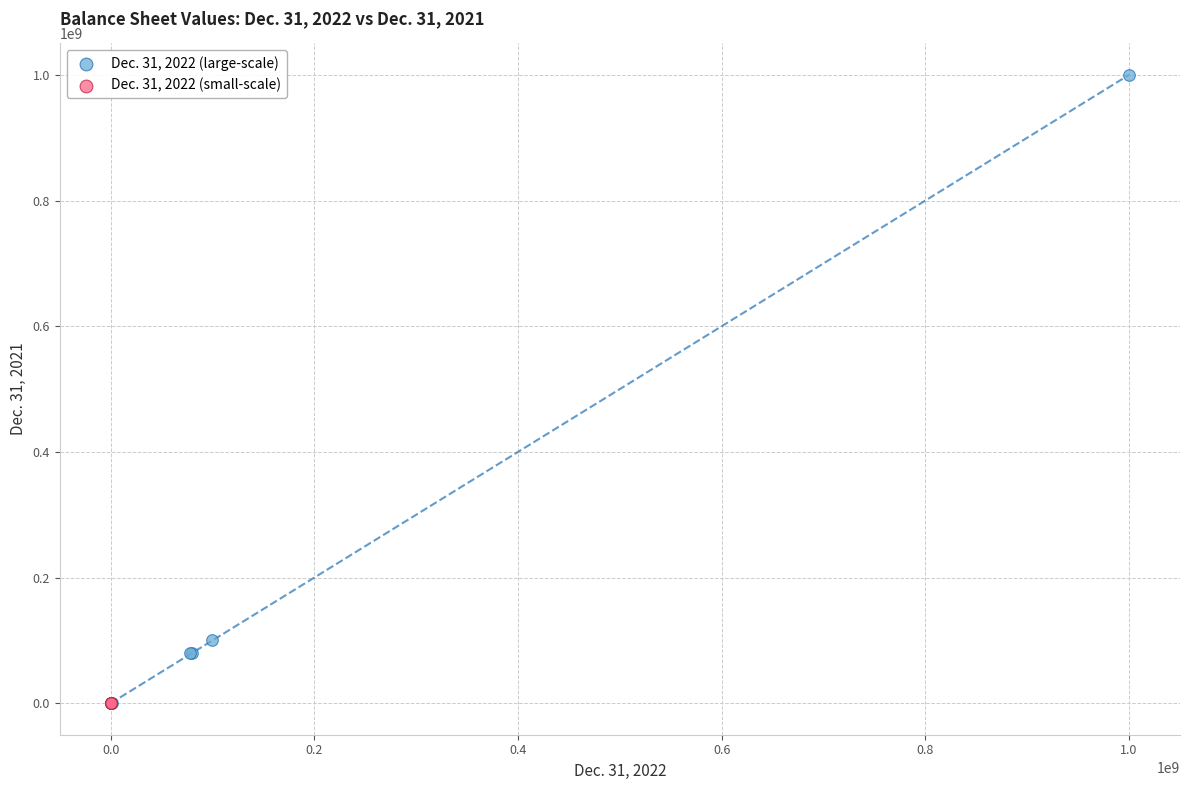

Which series reaches the maximum Y coordinate?

Dec. 31, 2022 (large-scale)